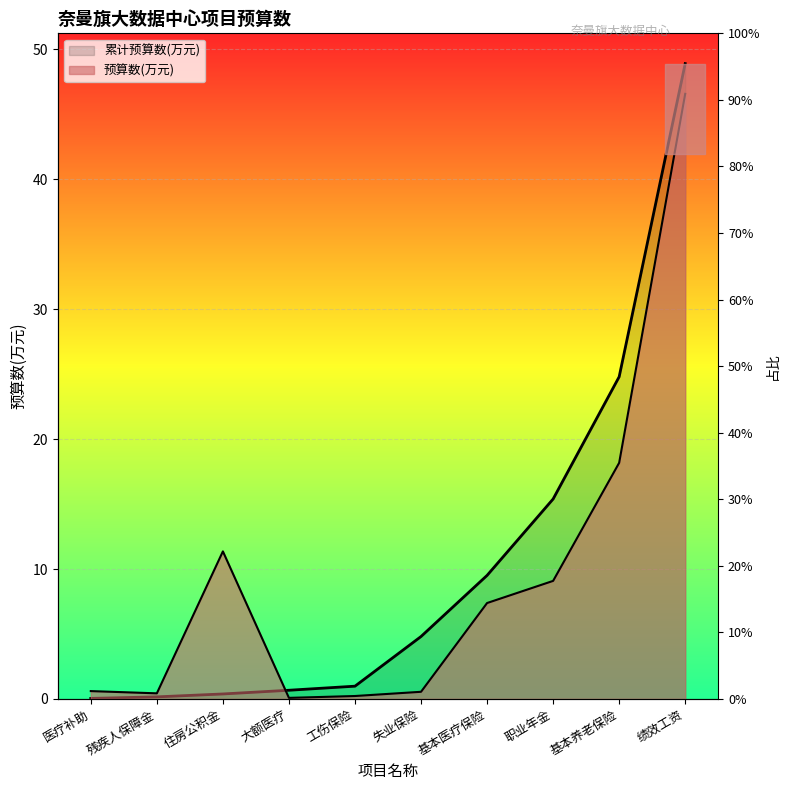

True or false: the data shows 18.2 at 基本养老保险.

True